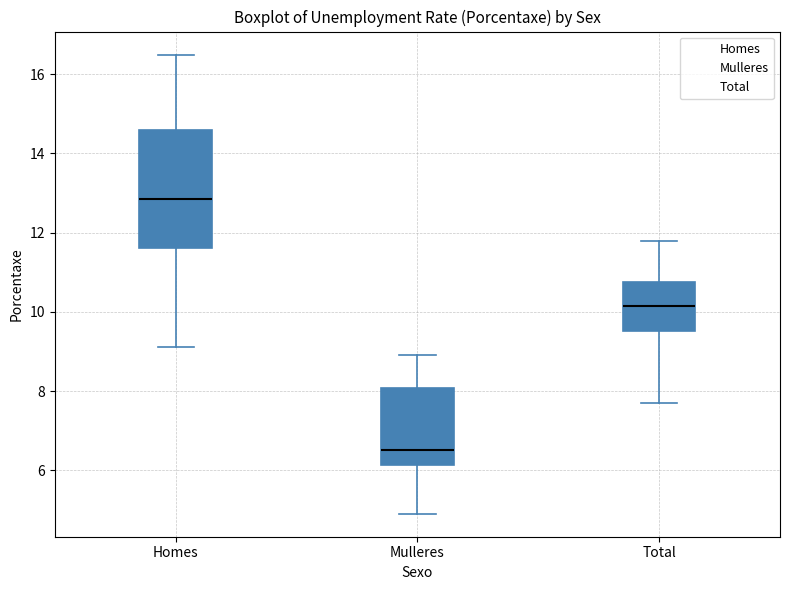

Comparing the boxes themselves (not the whiskers), which one is the tallest?

Homes